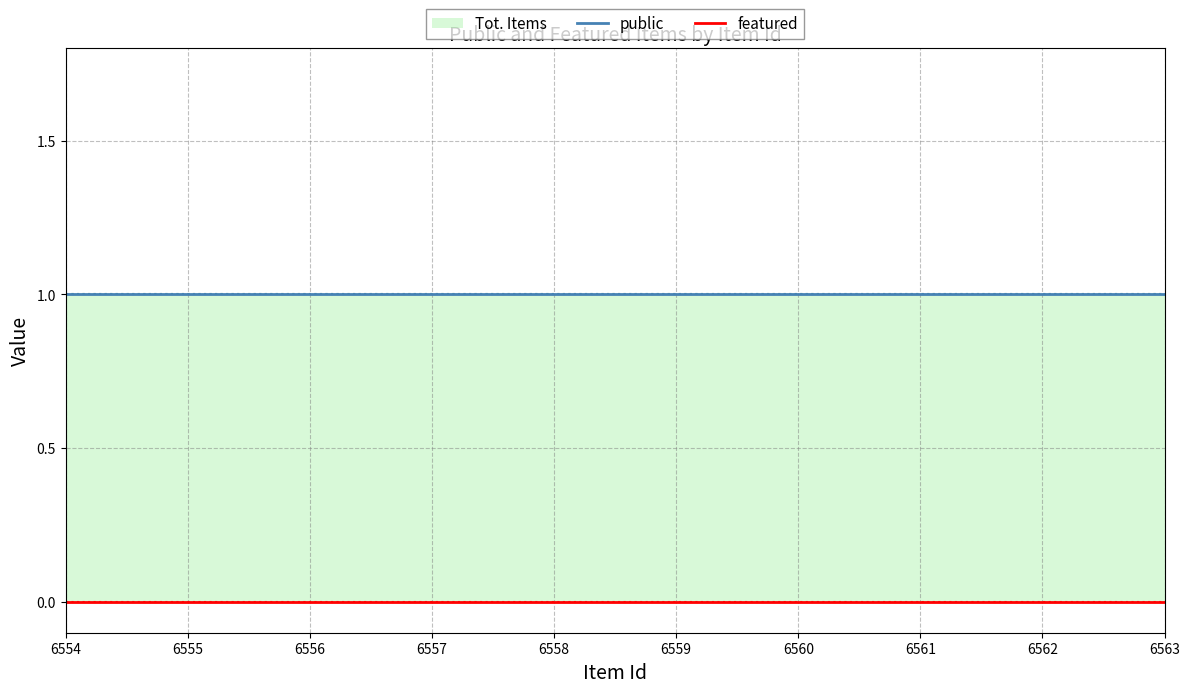

Which series has the largest total across all categories?

public